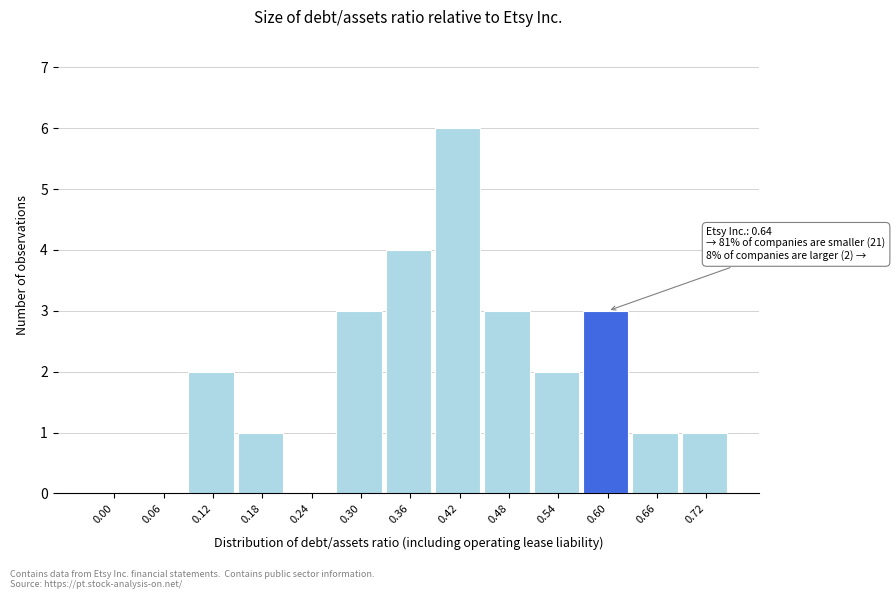

Reading right to left, extract all data points from this chart.

0.72=1	0.66=1	0.60=3	0.54=2	0.48=3	0.42=6	0.36=4	0.30=3	0.24=0	0.18=1	0.12=2	0.06=0	0.00=0